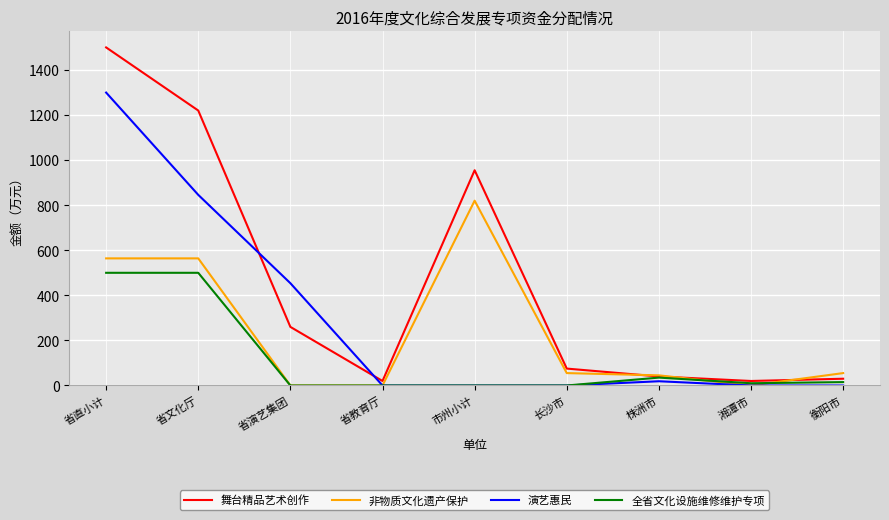

What is the sum of the 全省文化设施维修维护专项 values at 省演艺集团 and 衡阳市?

15.0